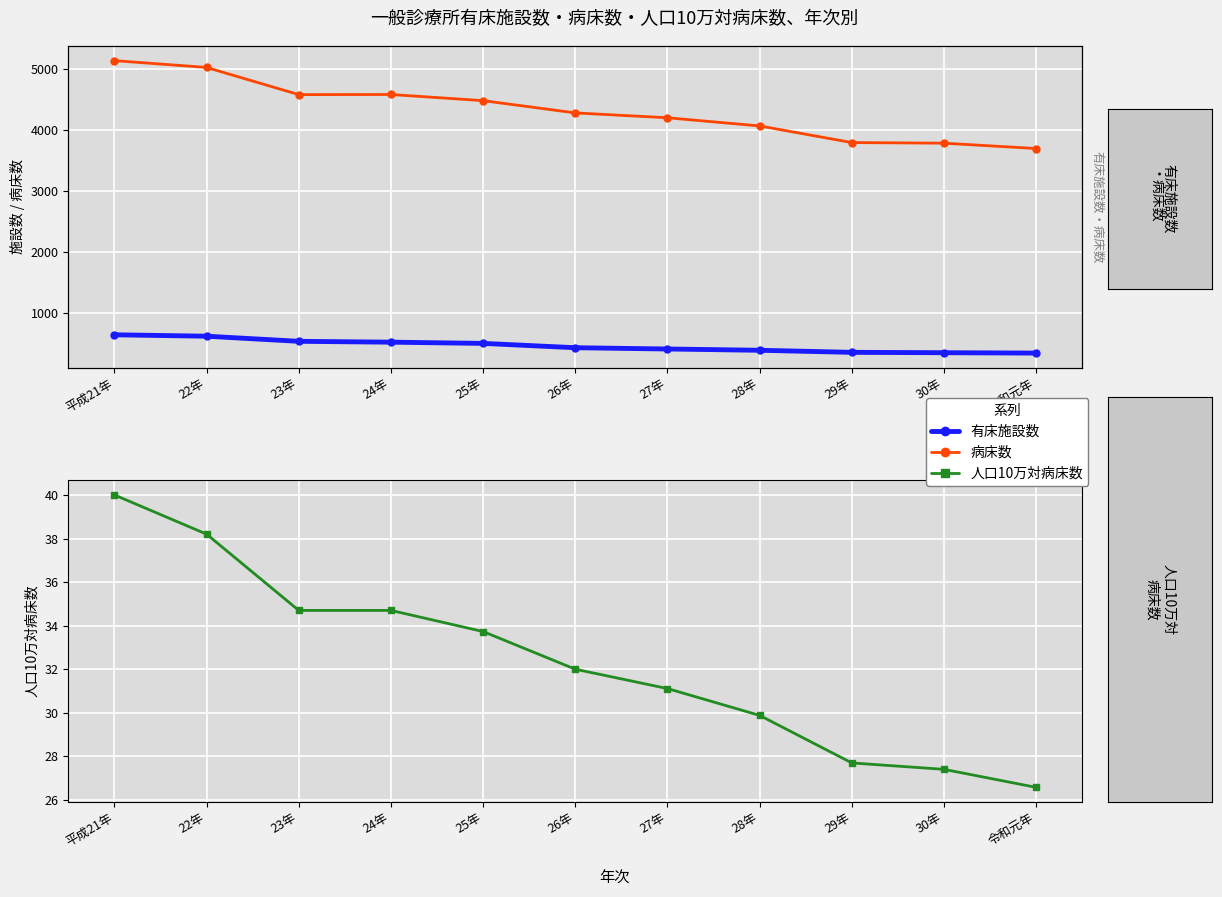

What is the total value across all series at 平成21年?

5826.0